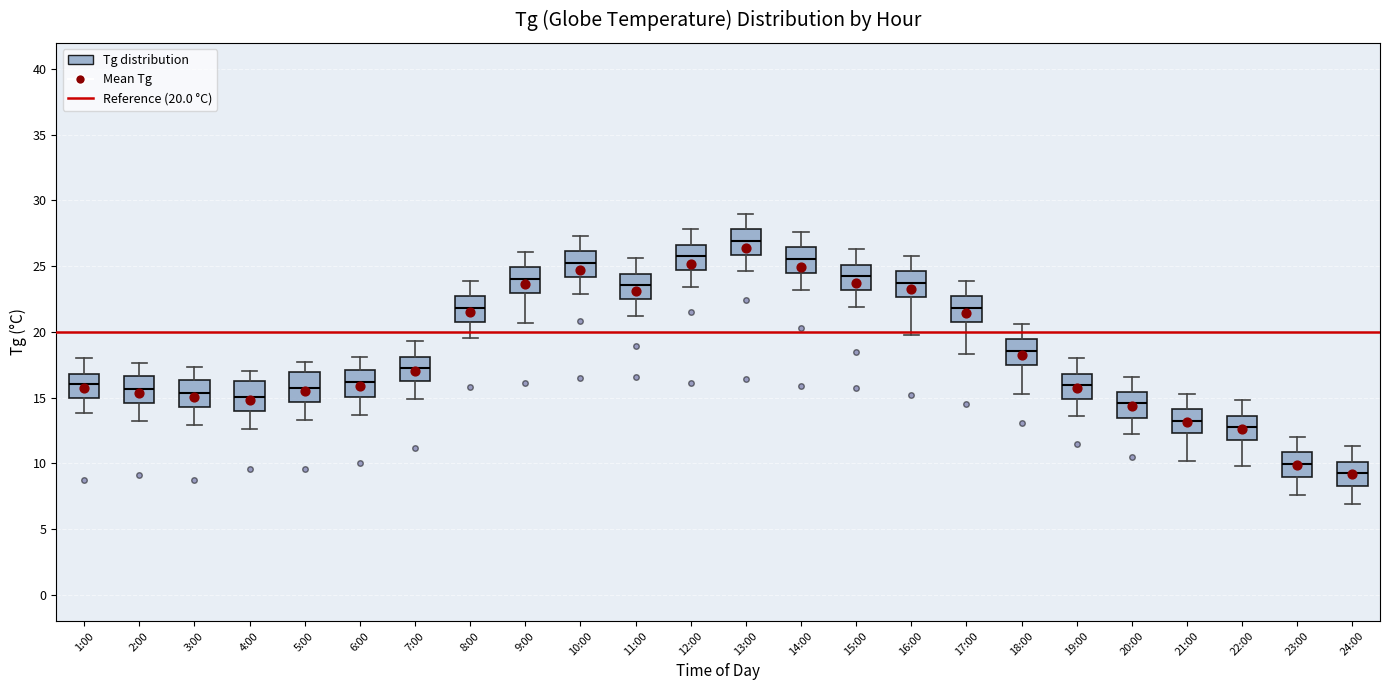

Reading left to right, read every box against the y-axis: the position of its median line, the range the box covers, and the ends of its whiskers. The values are not printed on the chart, so give them approximately, as read against the axis.

1:00: median 16.0, box 15.0 to 17.0, whiskers 14.0 to 18.0
2:00: median 15.5, box 14.5 to 16.5, whiskers 13.0 to 17.5
3:00: median 15.5, box 14.5 to 16.5, whiskers 13.0 to 17.5
4:00: median 15.0, box 14.0 to 16.0, whiskers 12.5 to 17.0
5:00: median 16.0, box 14.5 to 17.0, whiskers 13.5 to 17.5
6:00: median 16.0, box 15.0 to 17.0, whiskers 13.5 to 18.0
7:00: median 17.5, box 16.5 to 18.0, whiskers 15.0 to 19.5
8:00: median 22.0, box 21.0 to 22.5, whiskers 19.5 to 24.0
9:00: median 24.0, box 23.0 to 25.0, whiskers 20.5 to 26.0
10:00: median 25.5, box 24.0 to 26.0, whiskers 23.0 to 27.5
11:00: median 23.5, box 22.5 to 24.5, whiskers 21.0 to 25.5
12:00: median 26.0, box 24.5 to 26.5, whiskers 23.5 to 28.0
13:00: median 27.0, box 26.0 to 28.0, whiskers 24.5 to 29.0
14:00: median 25.5, box 24.5 to 26.5, whiskers 23.0 to 27.5
15:00: median 24.5, box 23.0 to 25.0, whiskers 22.0 to 26.5
16:00: median 24.0, box 22.5 to 24.5, whiskers 20.0 to 26.0
17:00: median 22.0, box 21.0 to 22.5, whiskers 18.5 to 24.0
18:00: median 18.5, box 17.5 to 19.5, whiskers 15.5 to 20.5
19:00: median 16.0, box 15.0 to 17.0, whiskers 13.5 to 18.0
20:00: median 14.5, box 13.5 to 15.5, whiskers 12.0 to 16.5
21:00: median 13.5, box 12.5 to 14.0, whiskers 10.0 to 15.5
22:00: median 13.0, box 12.0 to 13.5, whiskers 10.0 to 15.0
23:00: median 10.0, box 9.0 to 11.0, whiskers 7.5 to 12.0
24:00: median 9.5, box 8.5 to 10.0, whiskers 7.0 to 11.5